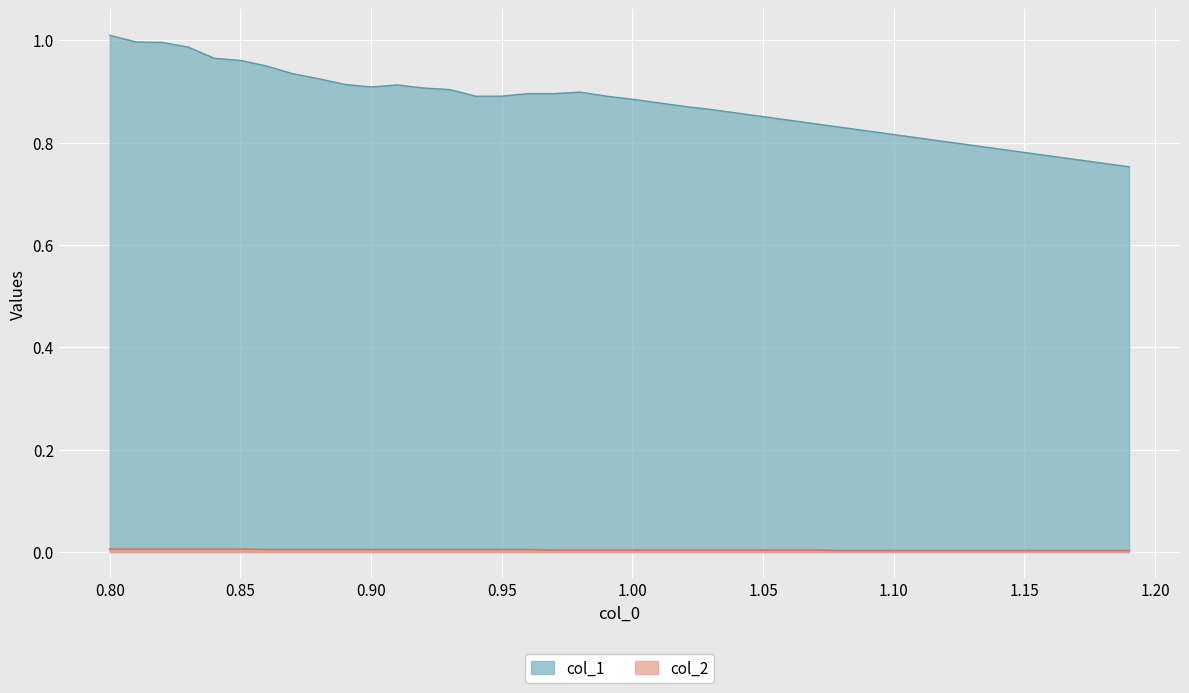

Rank the series by their maximum value, from lowest to highest.

col_2, col_1